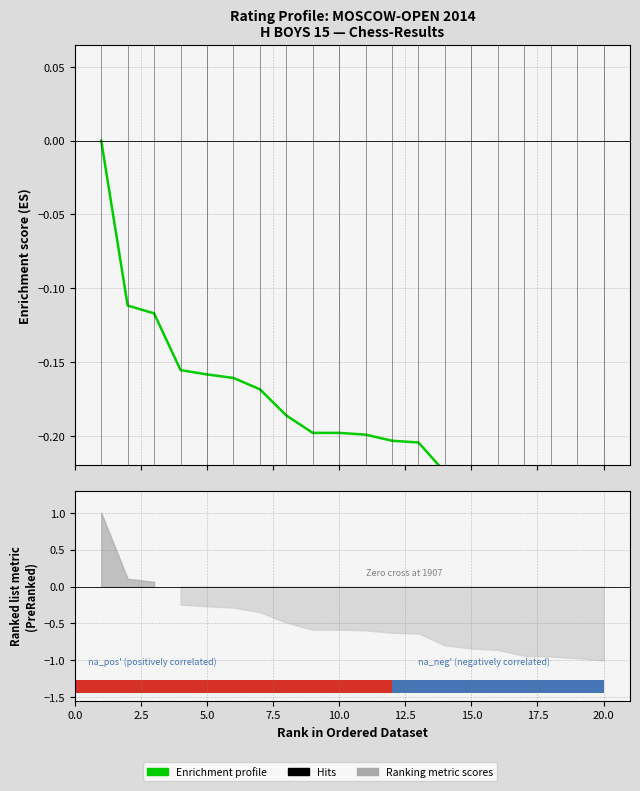

The value at 0.0 is 0.1. True or false?

False